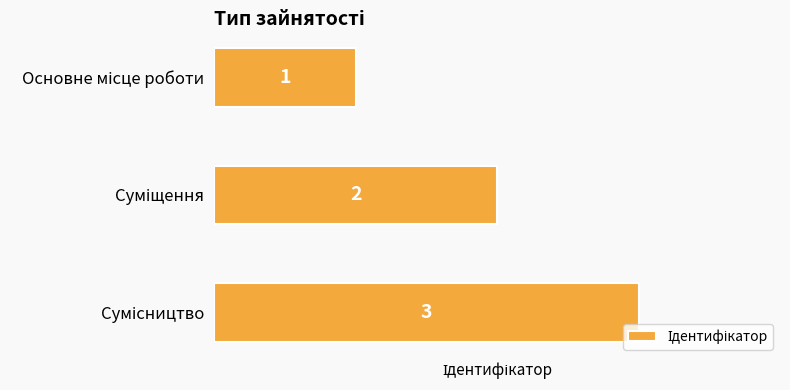

What is the sum of all values?

6